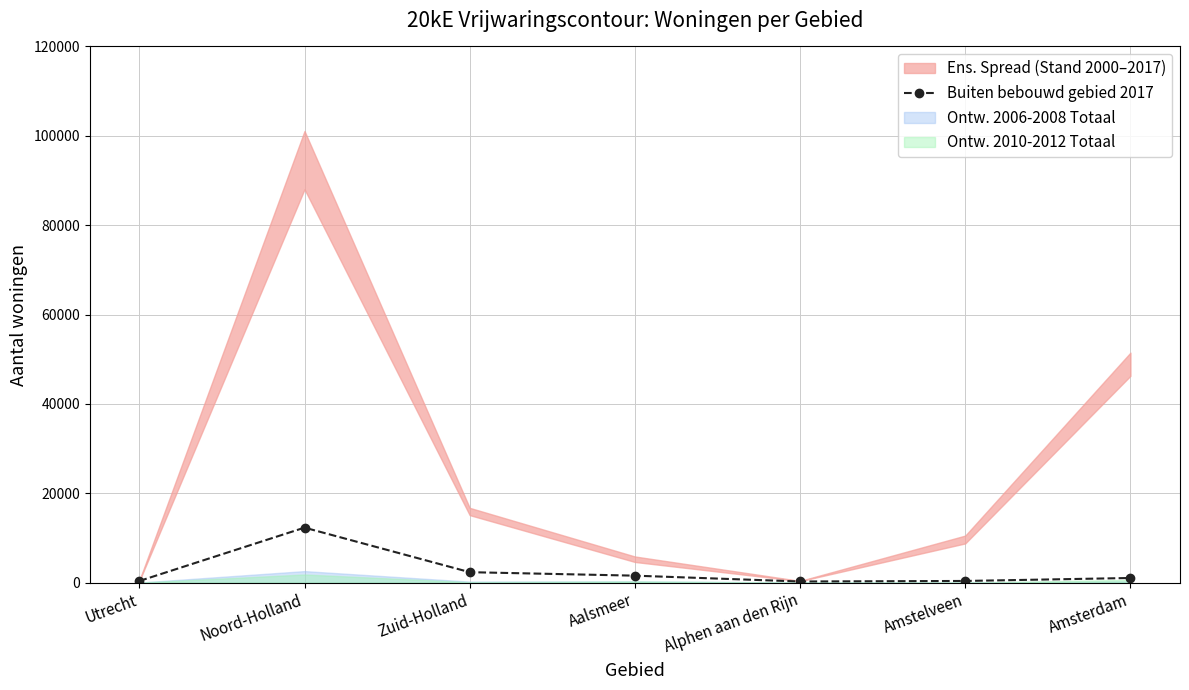

Is it true that the value at Utrecht is 475?

False